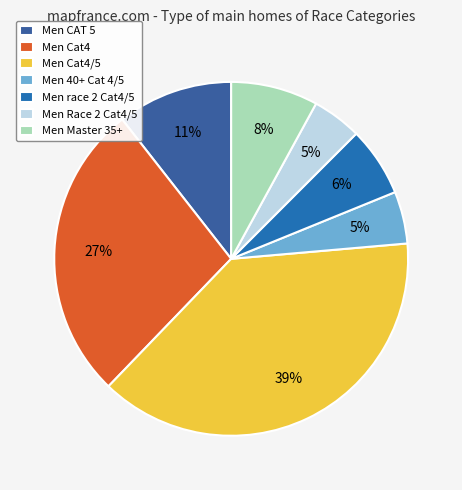

How many segments does this pie chart have?

7